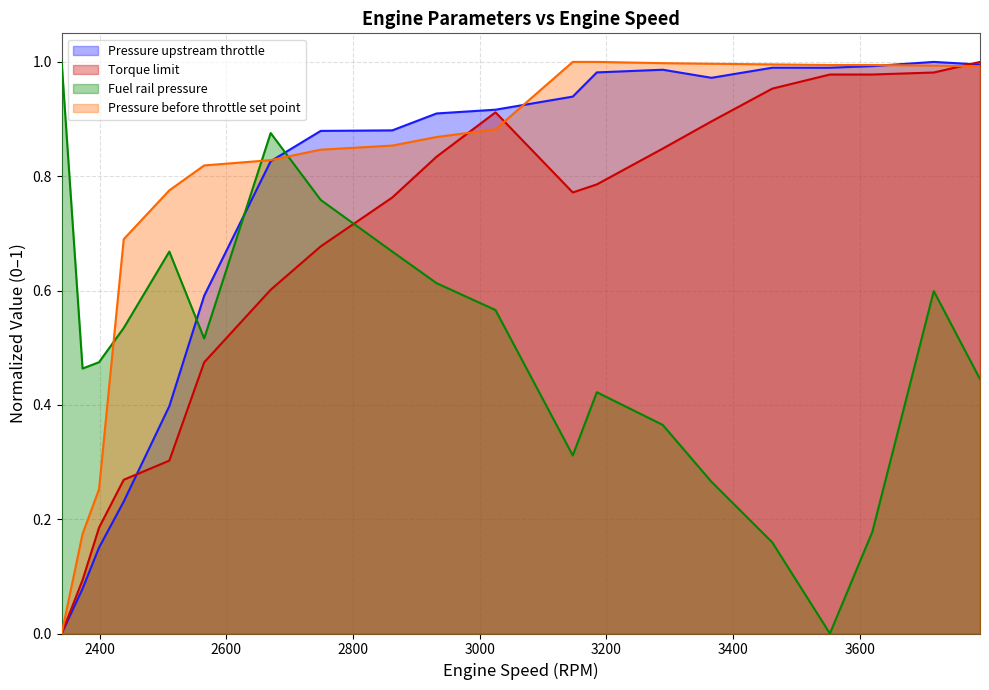

List the series in order of their peak value, highest first.

Pressure upstream throttle, Torque limit, Fuel rail pressure, Pressure before throttle set point